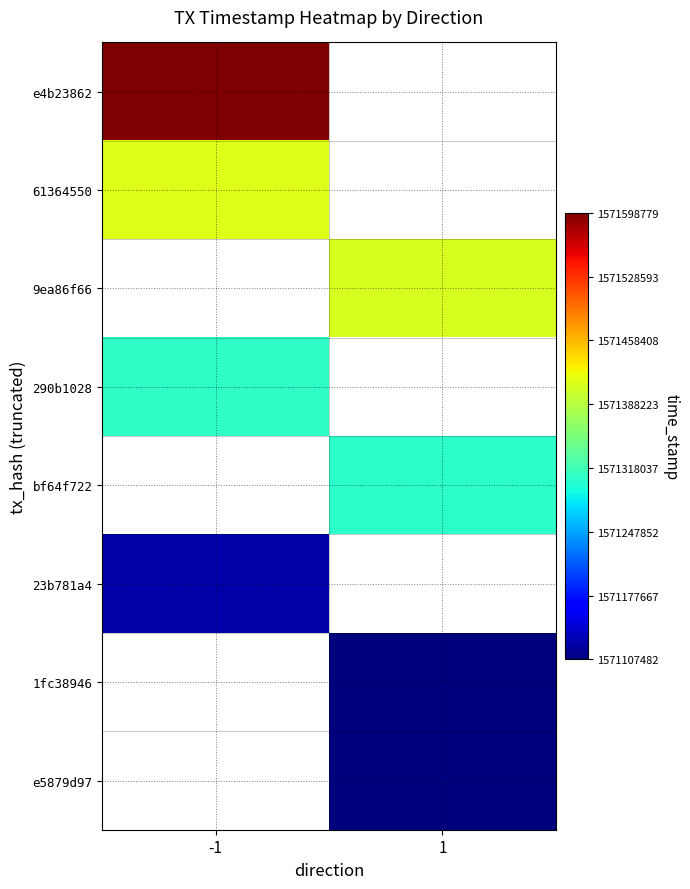

How many distinct data groups are displayed?

8